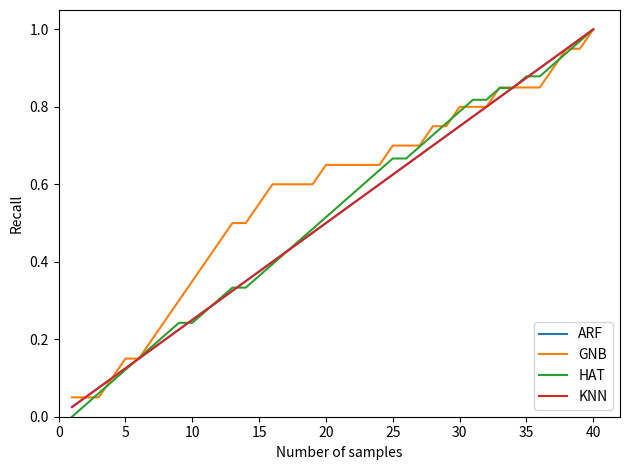

Is this an area chart (filled region under the line)?

No